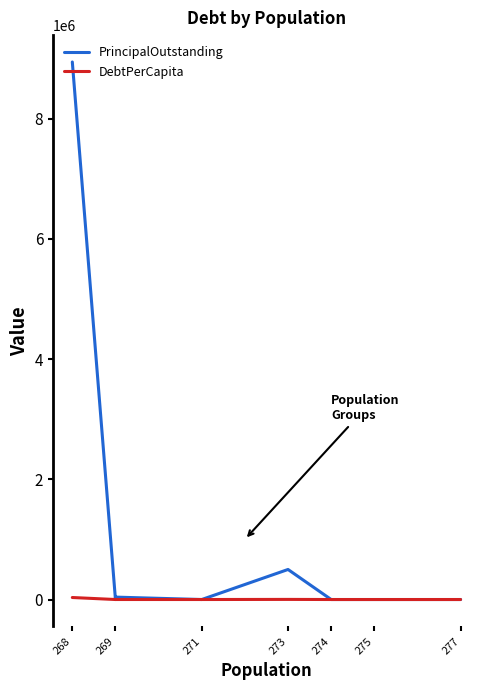

At which category does PrincipalOutstanding reach its first local peak?

273